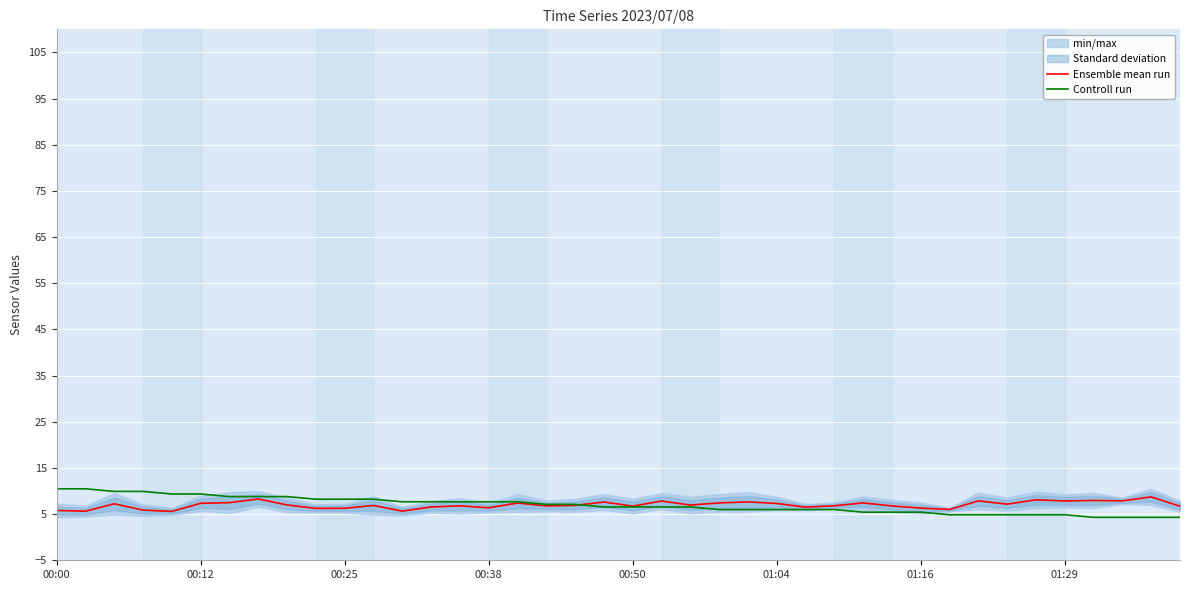

Which series changed the most between 9 and 24?

Controll run